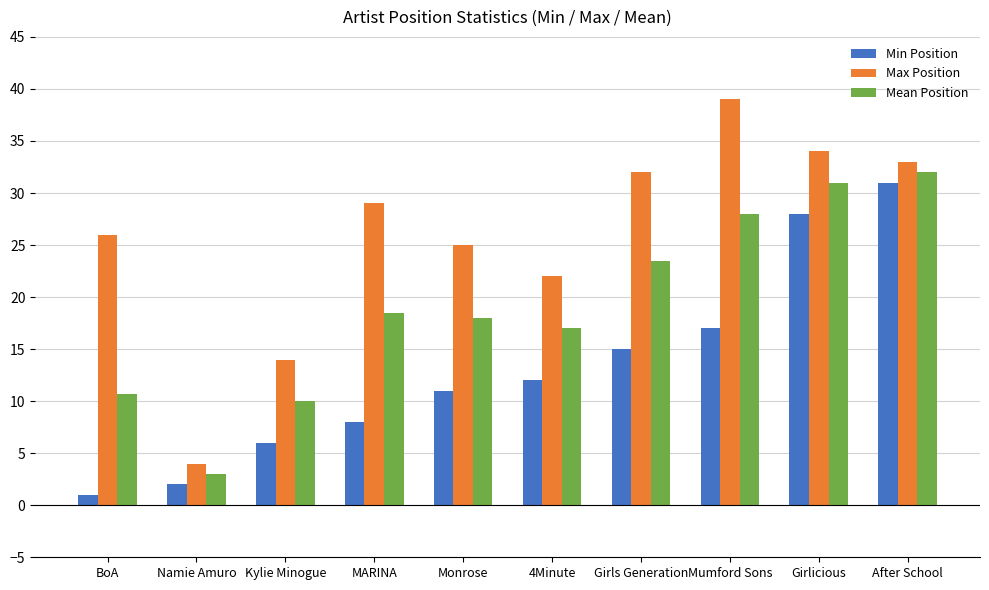

How many series are shown in this chart?

3